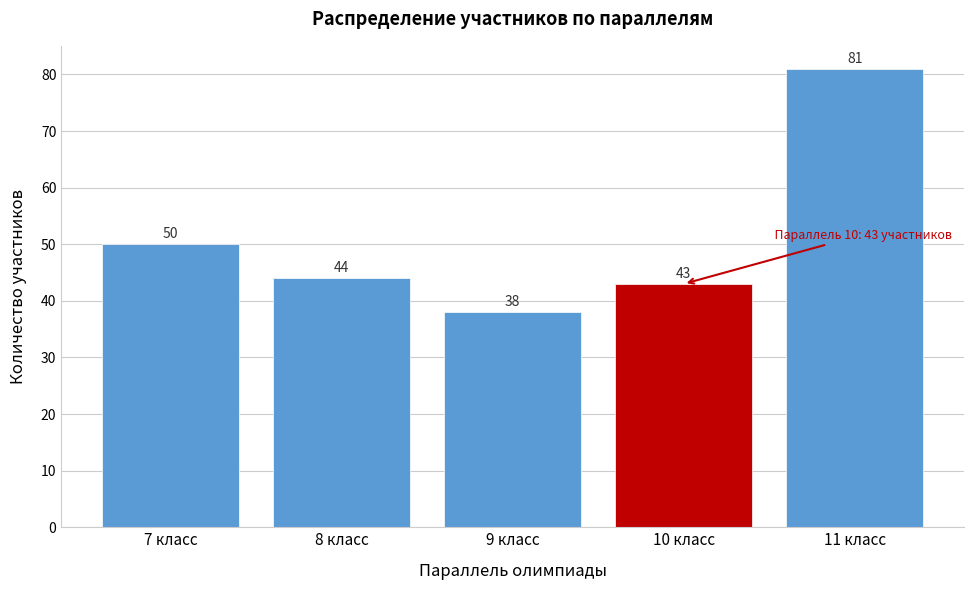

Reading left to right, extract all data points from this chart.

7 класс=50	8 класс=44	9 класс=38	10 класс=43	11 класс=81